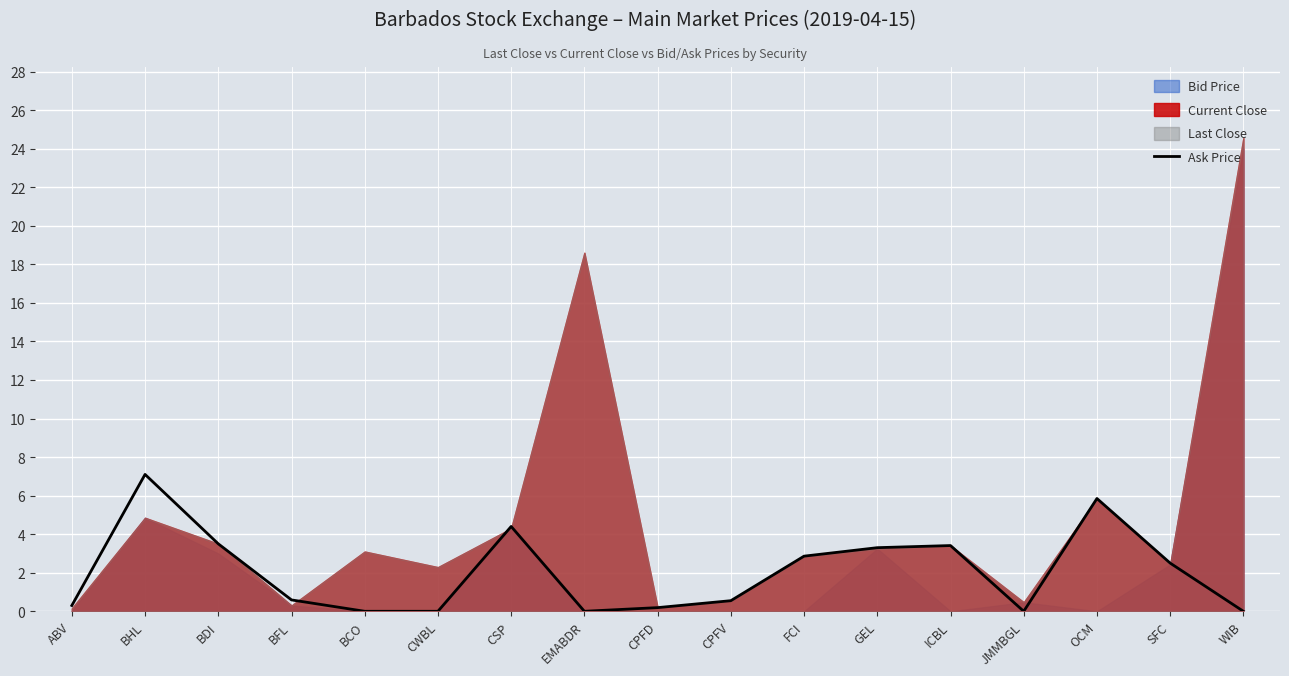

At which label does Ask Price reach its peak?

BHL